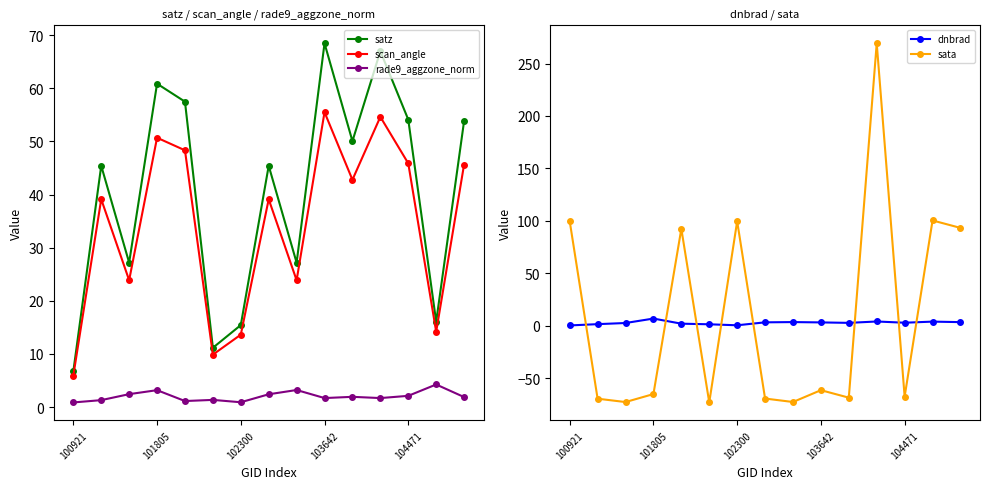

True or false: rade9_aggzone_norm and scan_angle cross at least once.

False